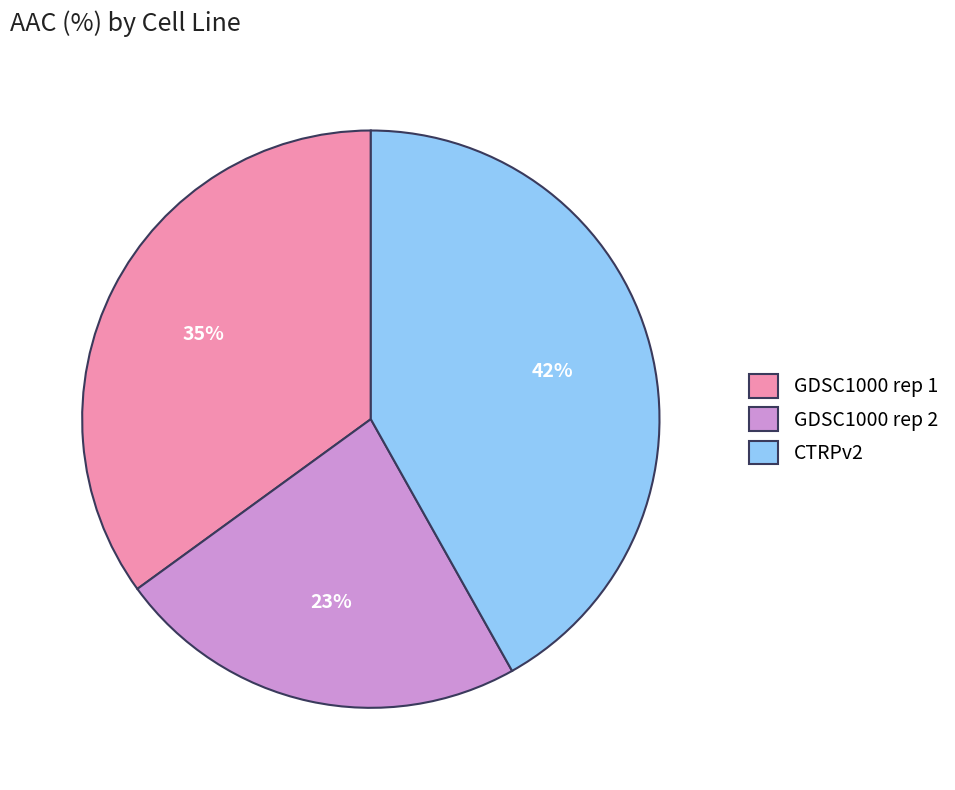

Rank the categories by value from lowest to highest.

GDSC1000 rep 2, GDSC1000 rep 1, CTRPv2